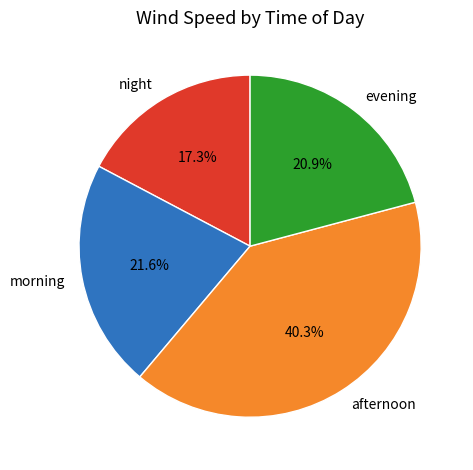

Combined, do afternoon and morning account for over 50%?

Yes